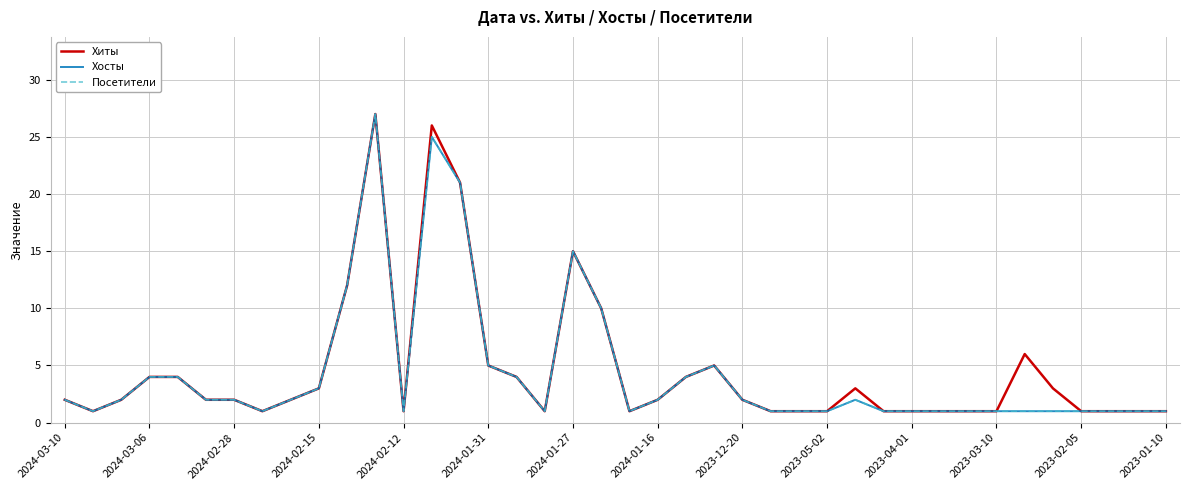

True or false: Хосты and Хиты cross at least once.

False